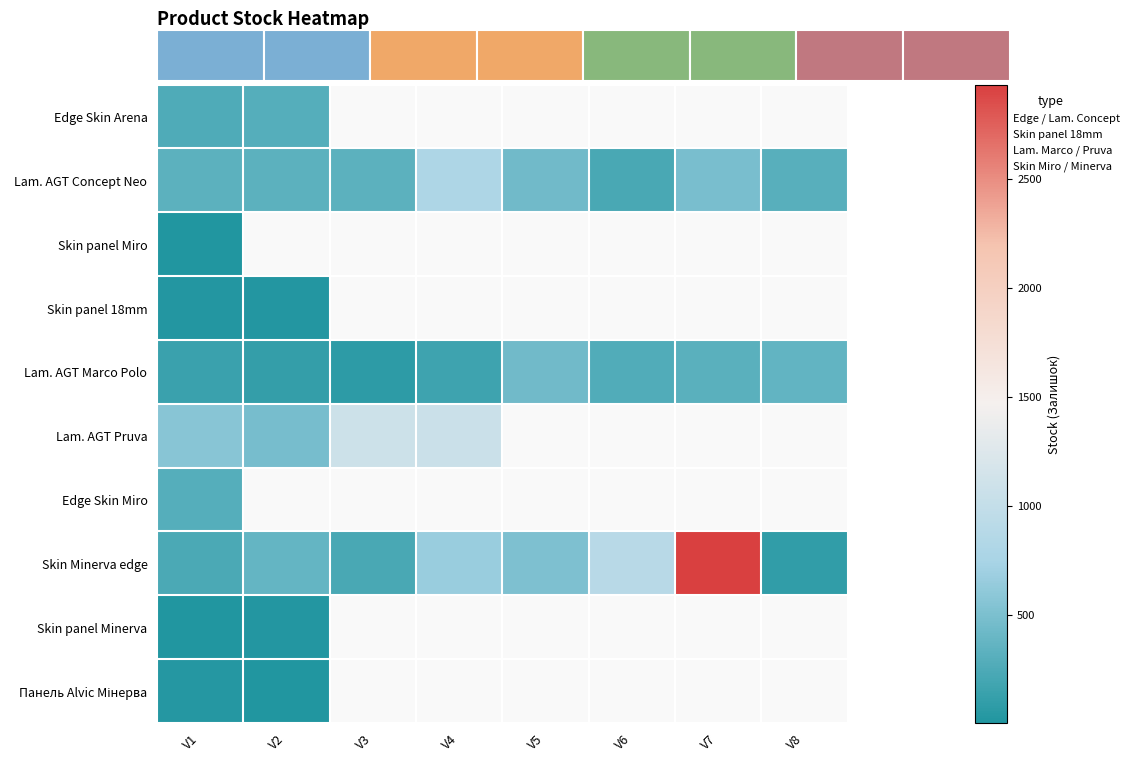

At which label does Lam. AGT Marco Polo reach its minimum?

V3